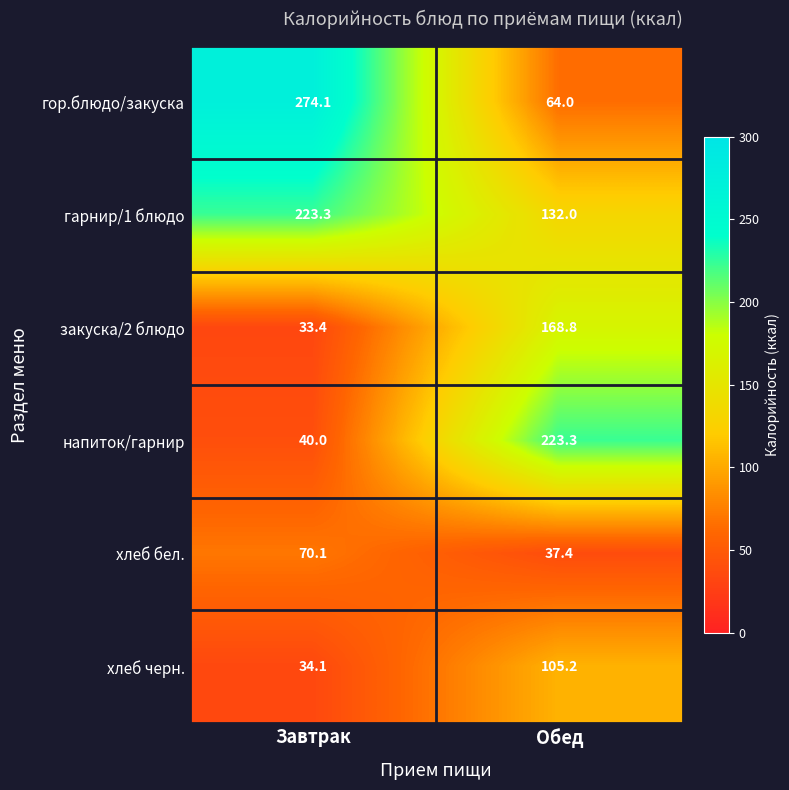

Which series has the widest spread of values?

гор.блюдо/закуска